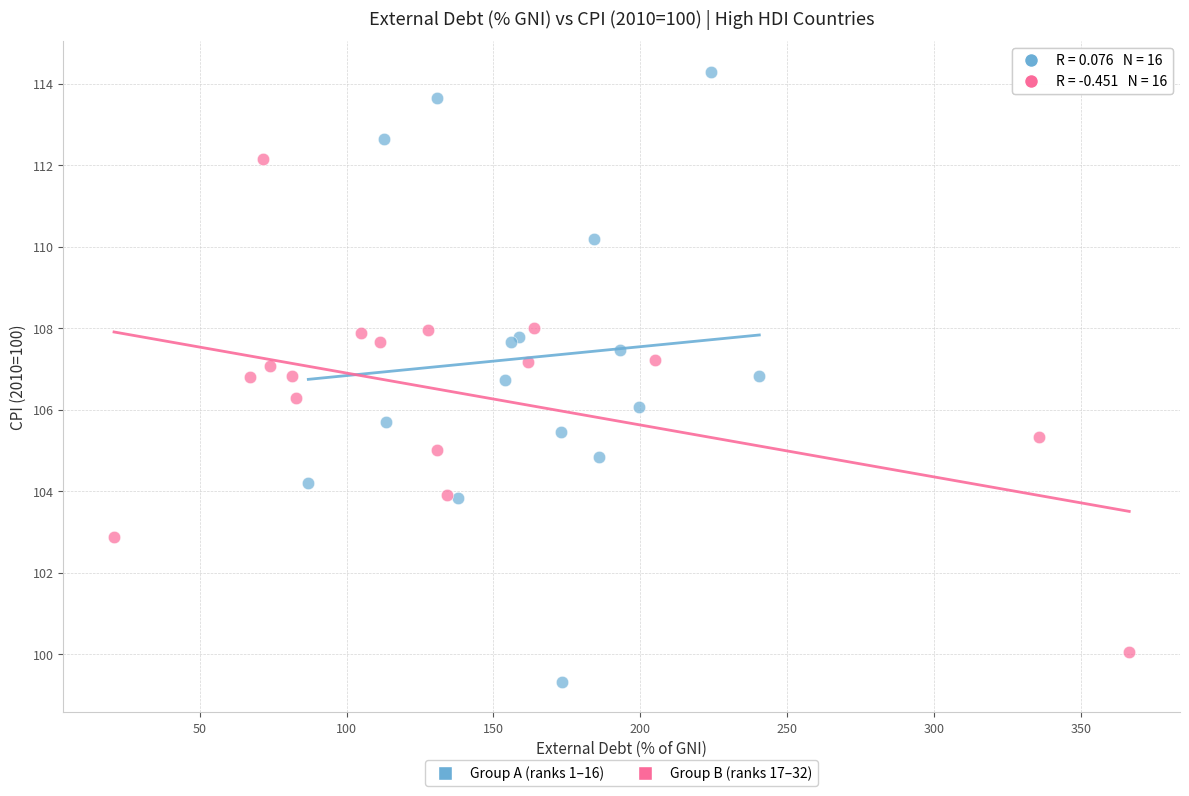

Which series contains the highest Y value?

Group A (ranks 1–16)